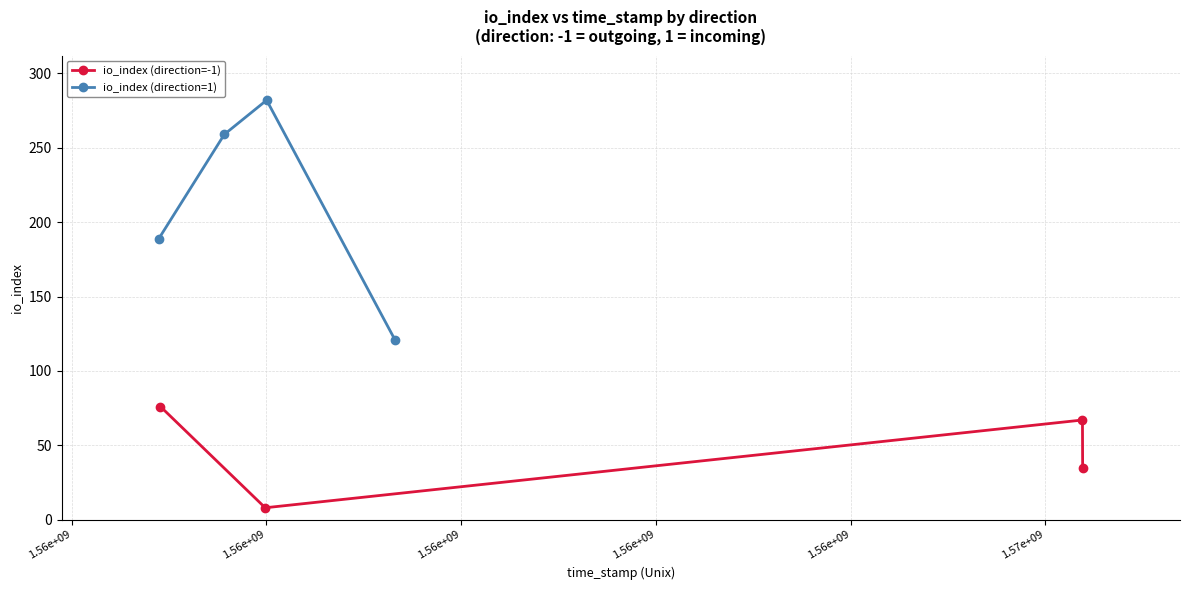

In io_index (direction=1), how many points are higher than both neighbors (excluding endpoints)?

1